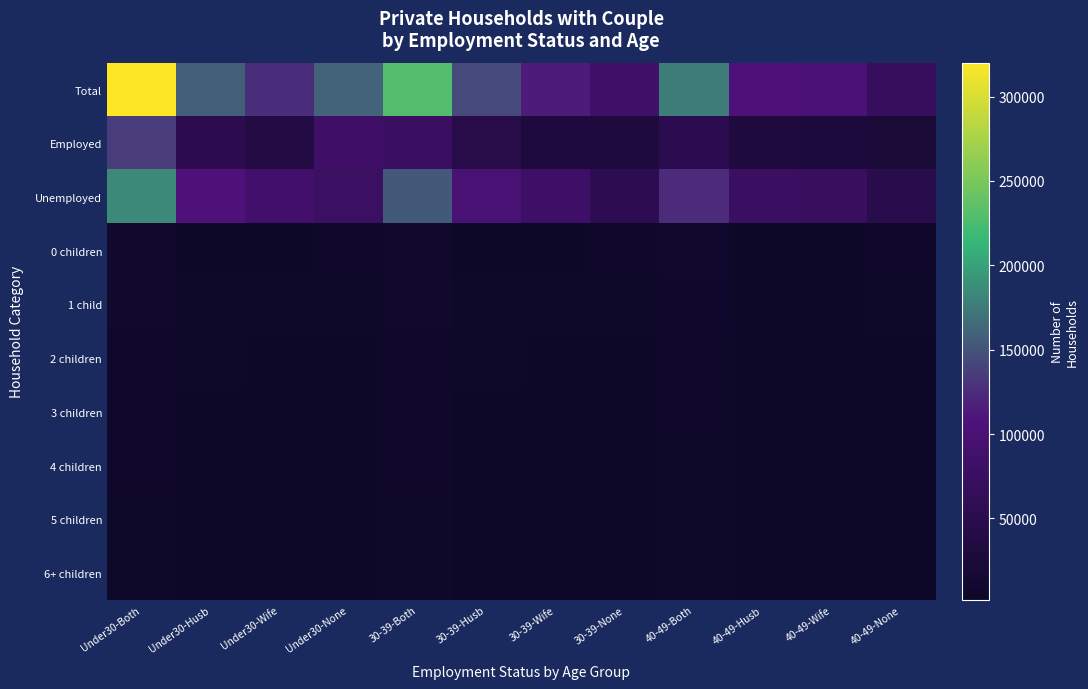

What is the spread (max minus min) of values at Under30-Husb?

154246